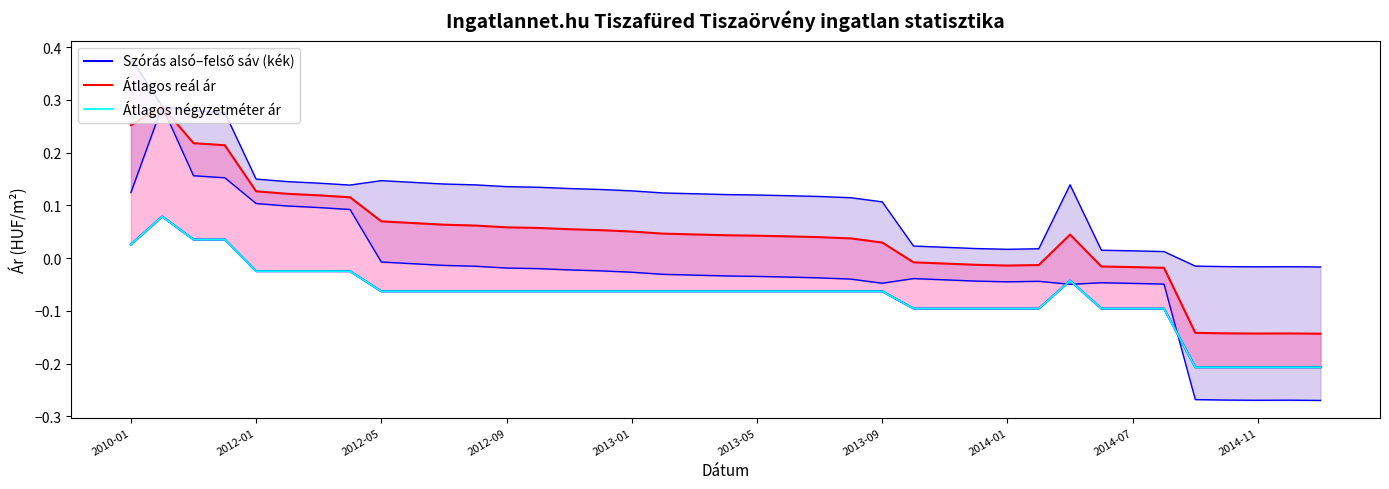

Between 2010-01 and 2013-09, which is larger?

2010-01